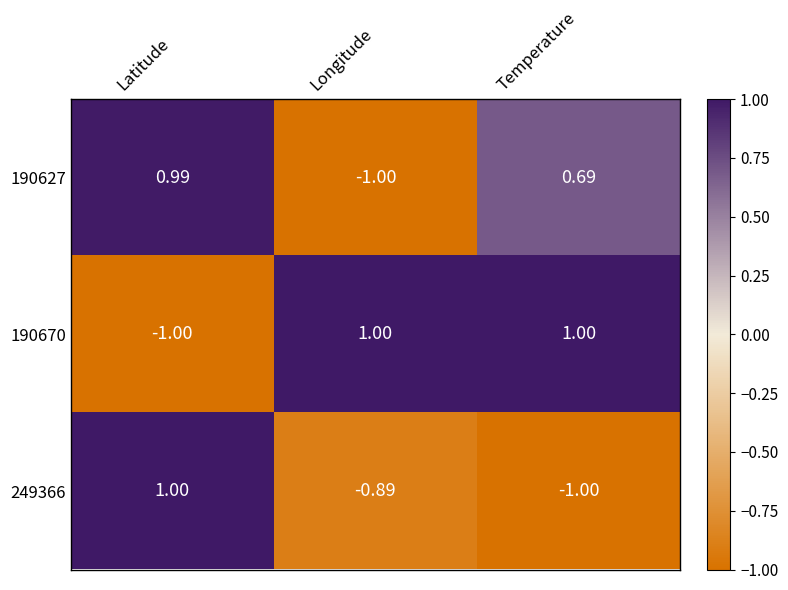

Rank the categories by 190627 value from highest to lowest.

Latitude, Temperature, Longitude